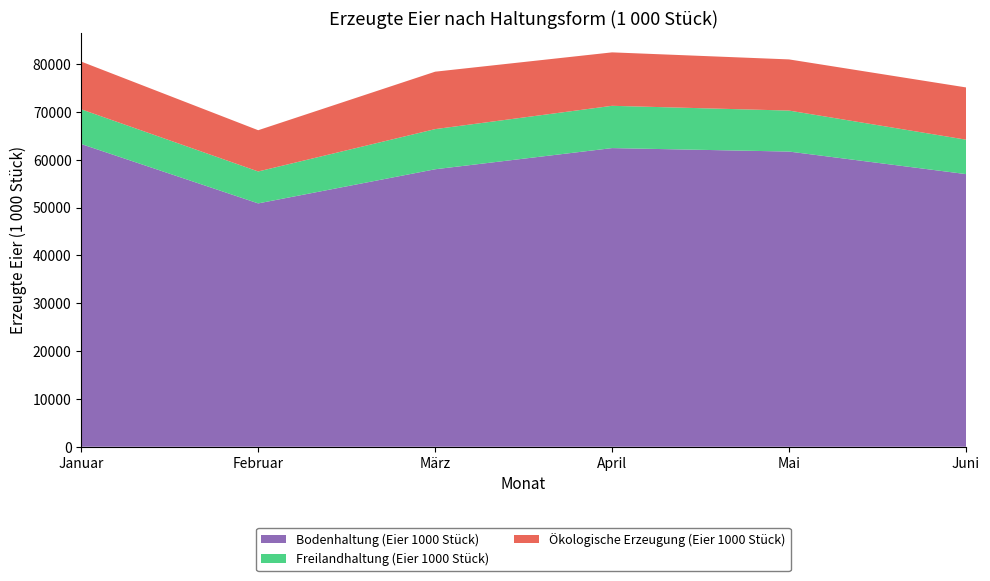

Reading left to right, transcribe all the data shown in this chart.

Bodenhaltung (Eier 1000 Stück): Januar=63266	Februar=50860	März=57995	April=62420	Mai=61695	Juni=56983
Freilandhaltung (Eier 1000 Stück): Januar=7263	Februar=6676	März=8392	April=8839	Mai=8567	Juni=7198
Ökologische Erzeugung (Eier 1000 Stück): Januar=9971	Februar=8620	März=12002	April=11170	Mai=10695	Juni=10921